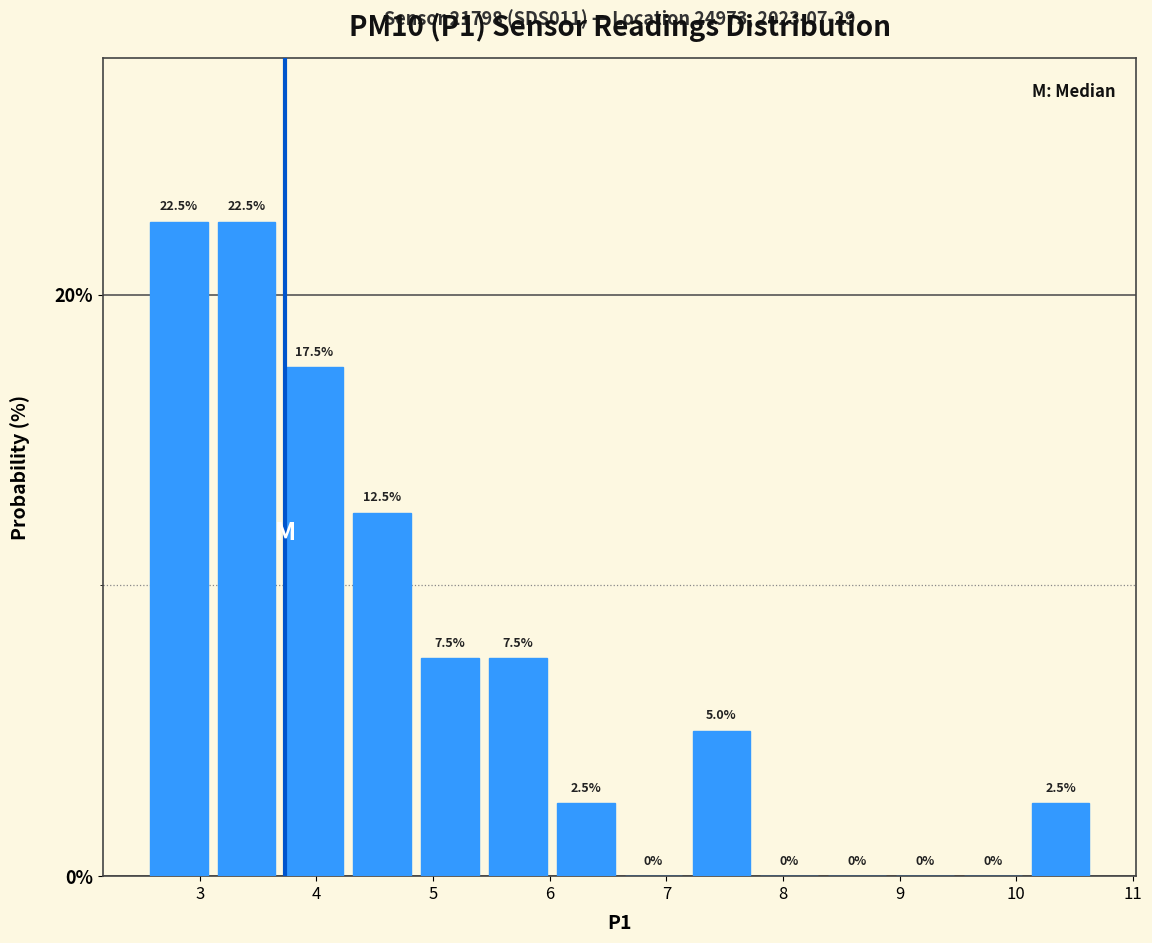

How tall is the bar that spans 3.1 to 3.7 on the x-axis? The bar edges are not printed on the chart, so give them approximately, as read against the axis.

22.5